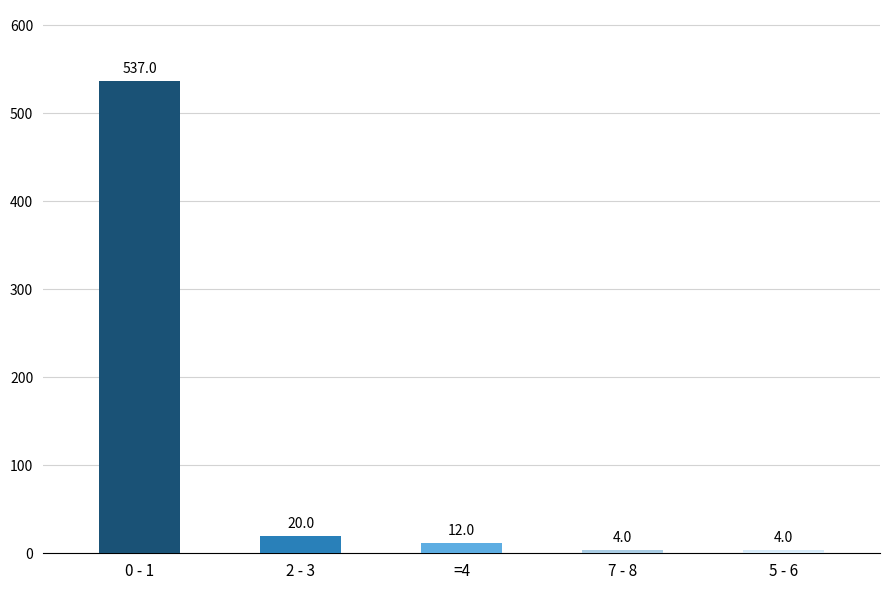

Which has a higher value, 2 - 3 or =4?

2 - 3